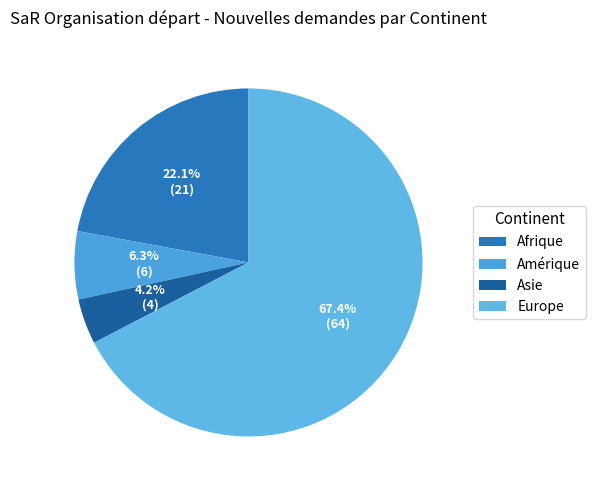

Count the number of slices in the pie.

4